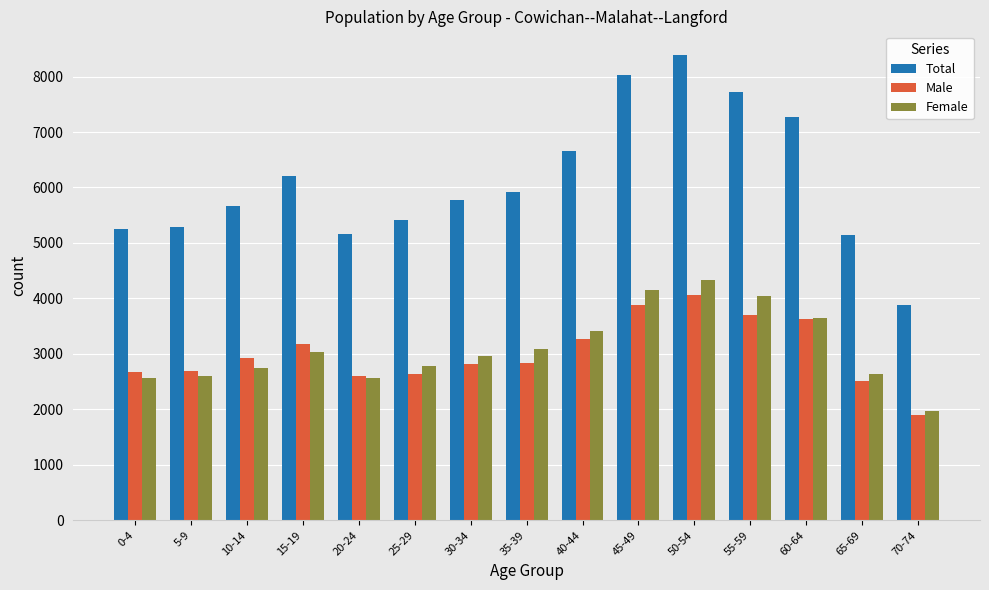

What are all the series names shown in the legend?

Total, Male, Female